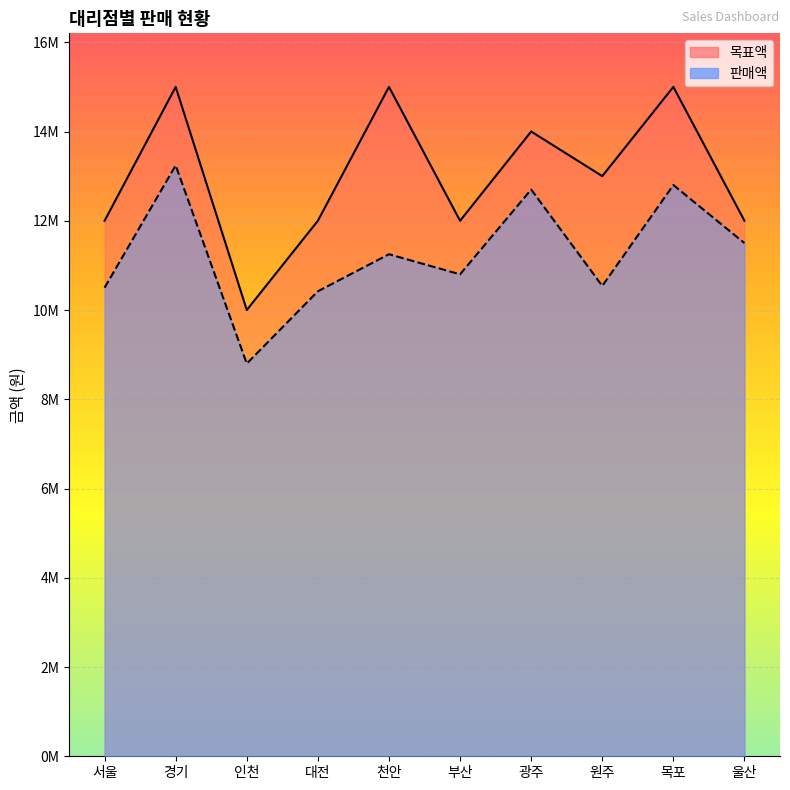

What is the average value of the 목표액 series?

13000000